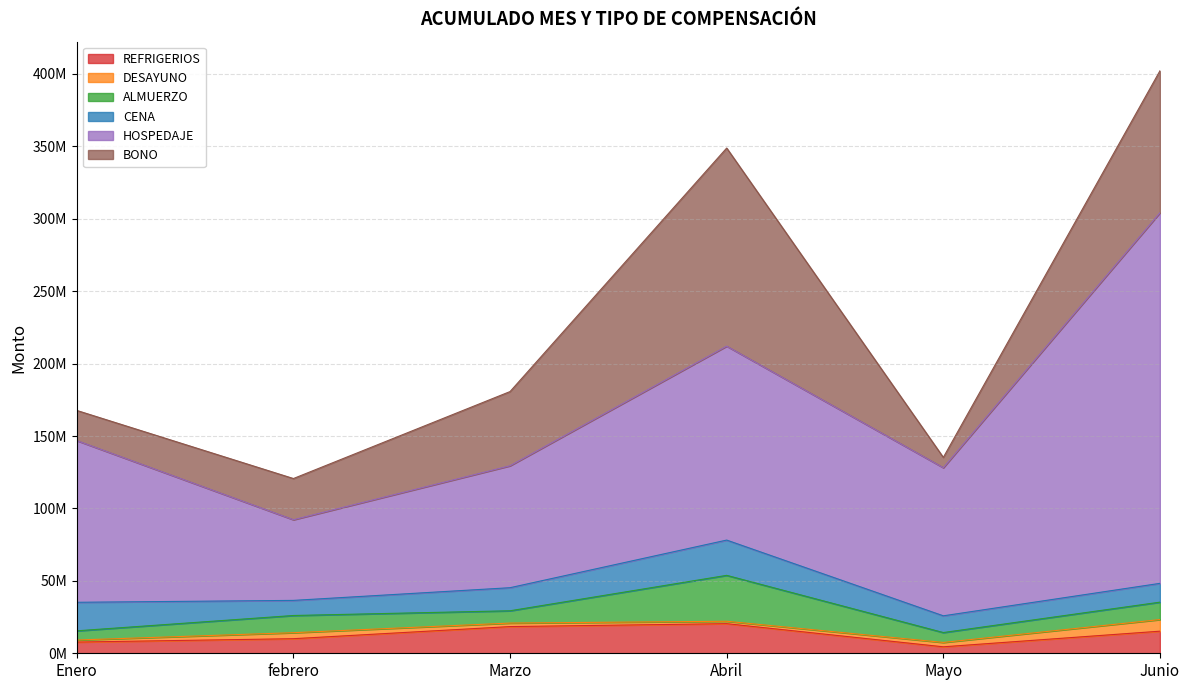

True or false: HOSPEDAJE and ALMUERZO intersect in this chart.

False